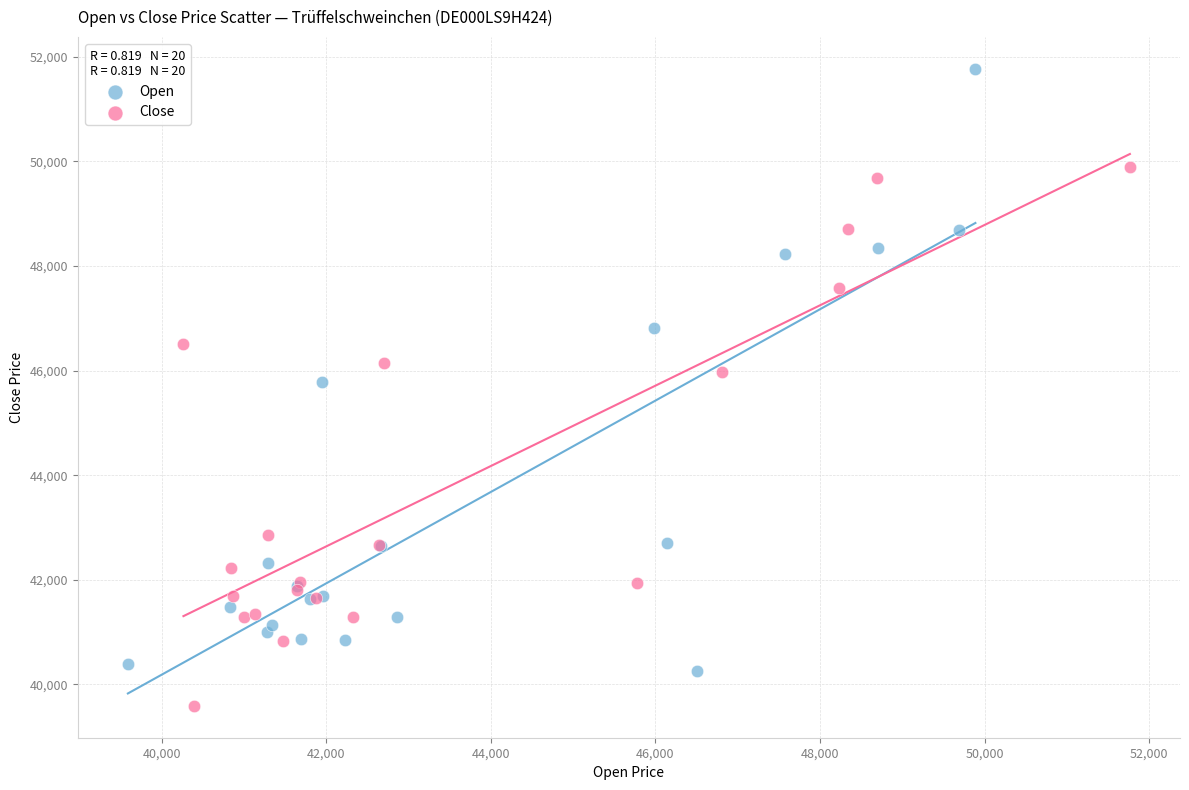

Which series has the widest spread of Y values?

Open